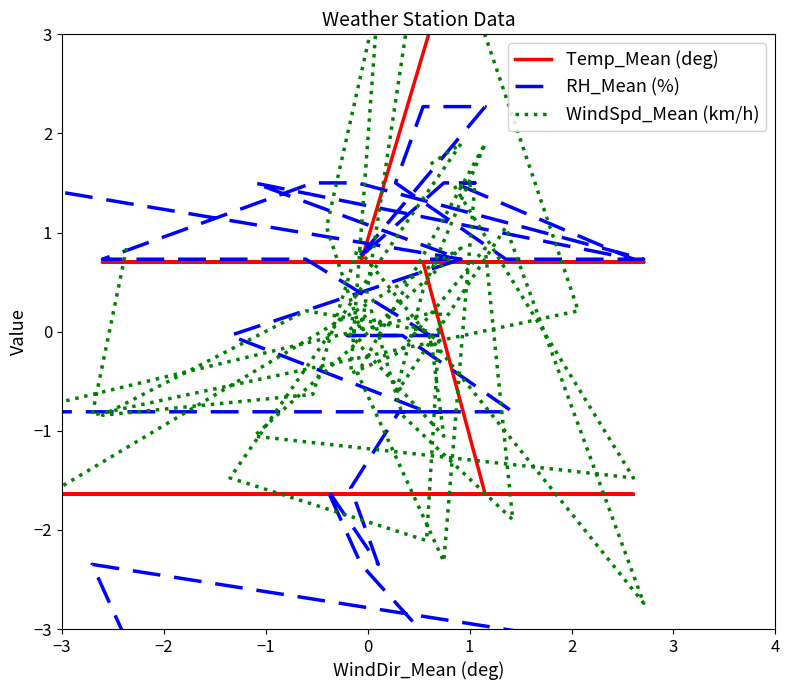

What is the highest value of the Temp_Mean (deg) series?

3.0